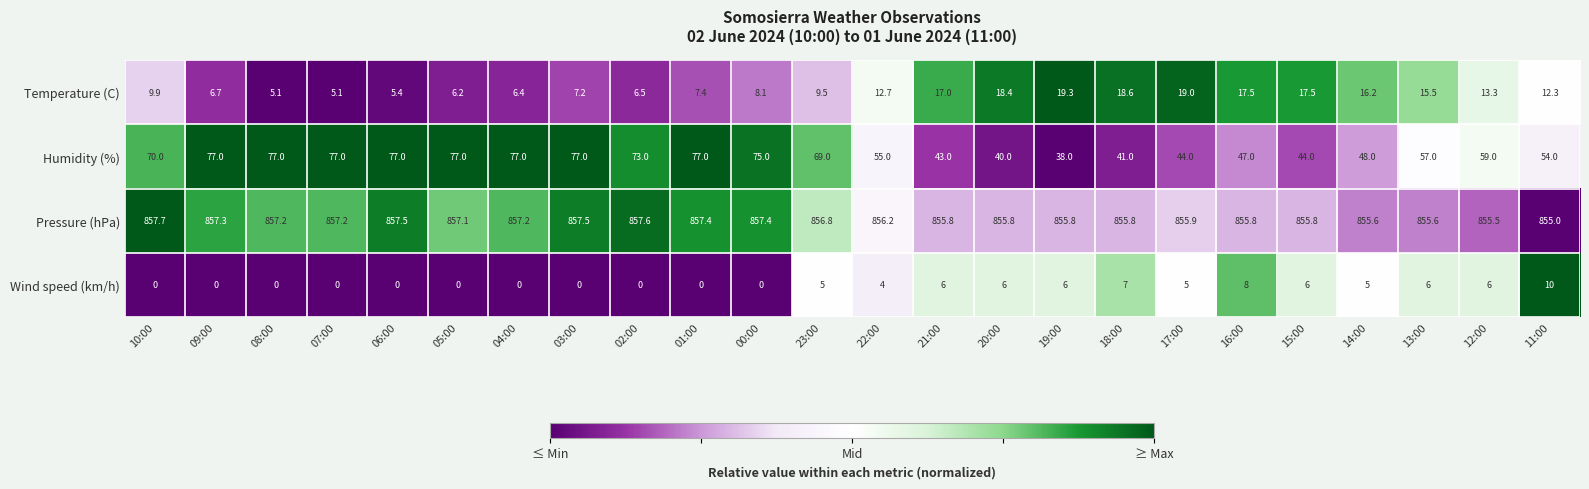

What is the minimum value shown in the chart?

0.0